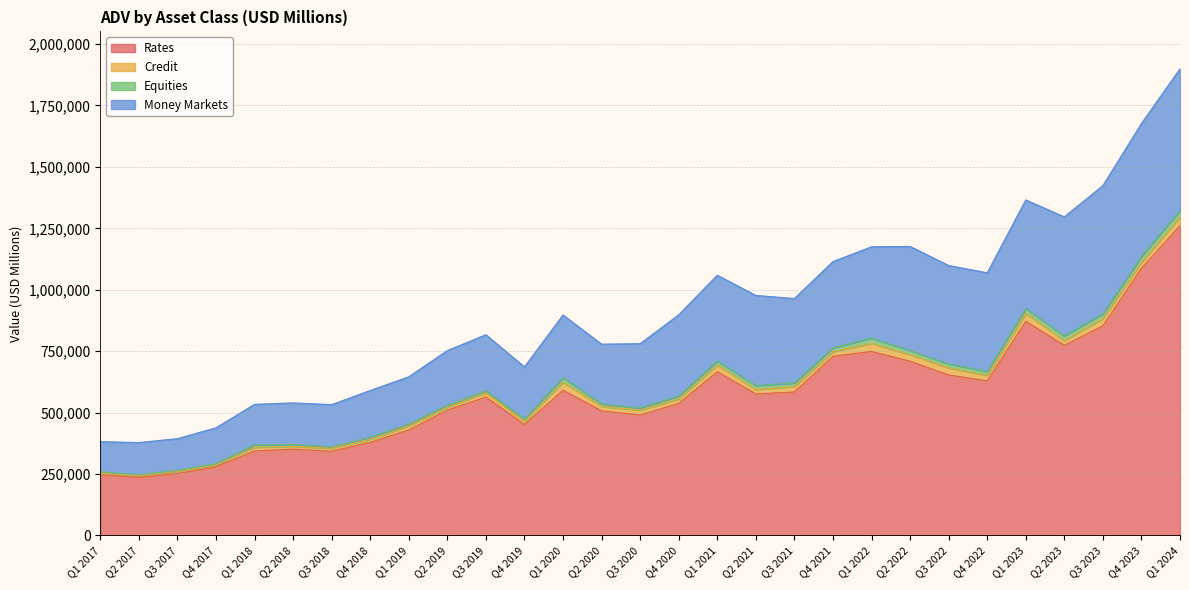

Where does the Equities series first go above 12394?

Q1 2020